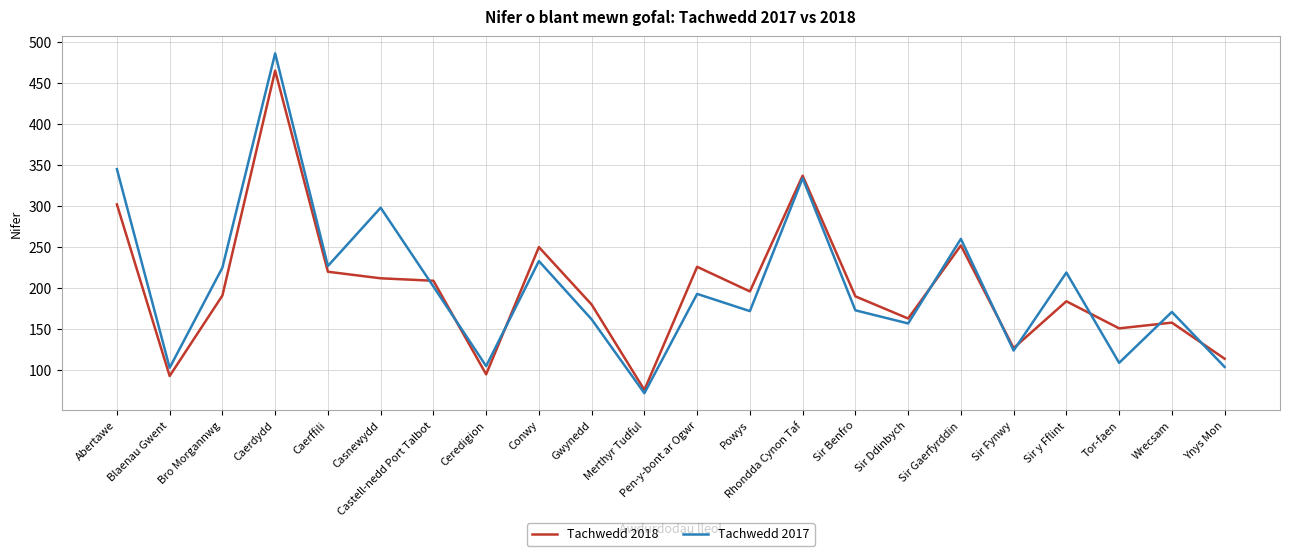

At which category is the sum across all series the highest?

Caerdydd